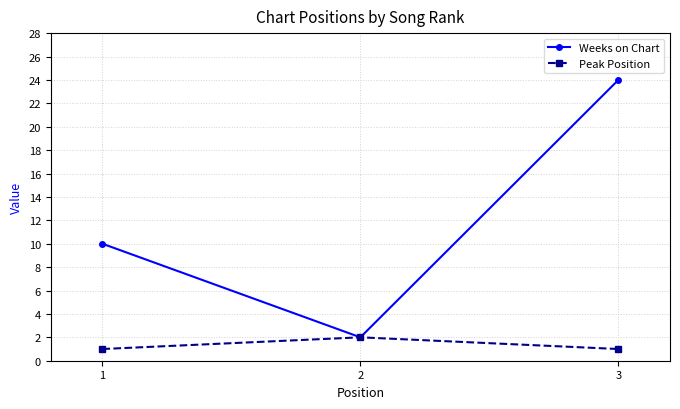

Reading left to right, transcribe all the data shown in this chart.

Weeks on Chart: 10	2	24
Peak Position: 1	2	1